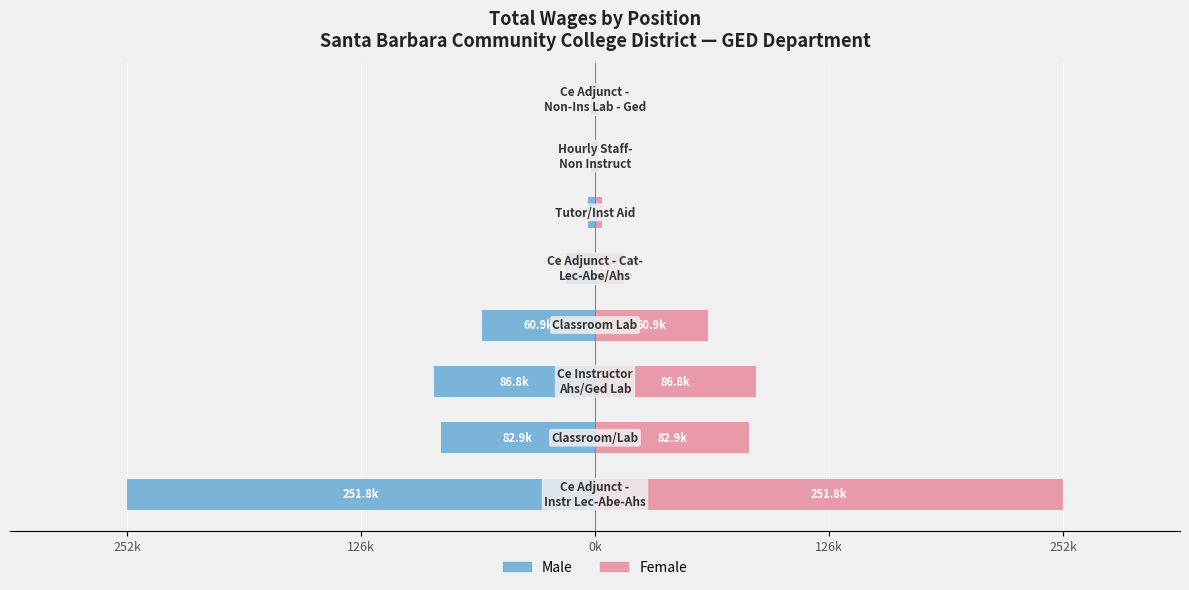

What is the approximate value of Female at 6?

2171